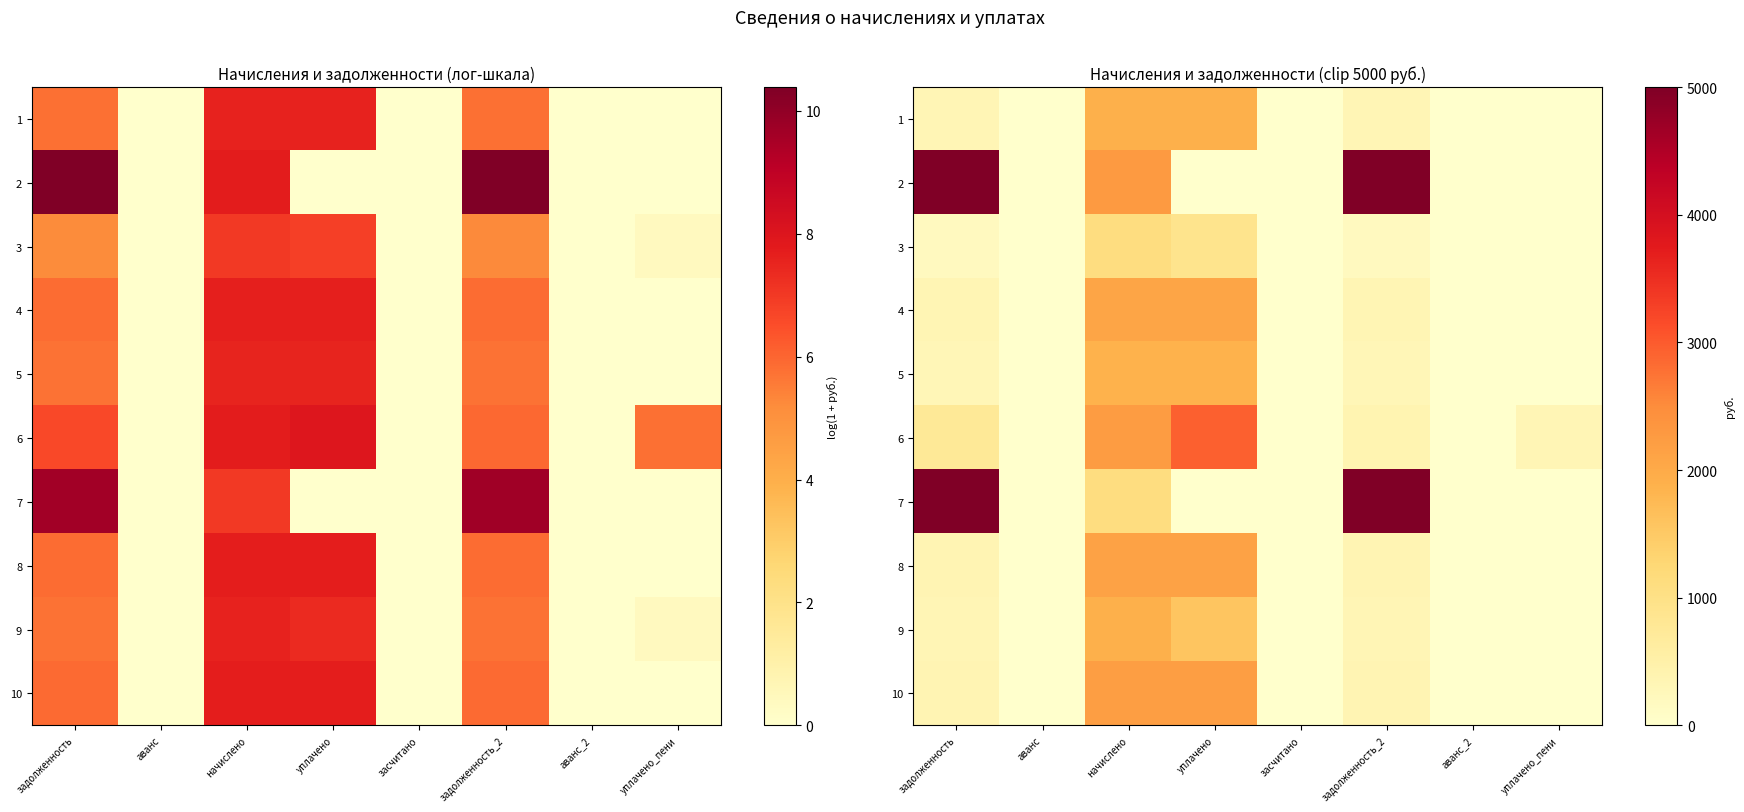

At which label does 5 first exceed 310?

задолженность